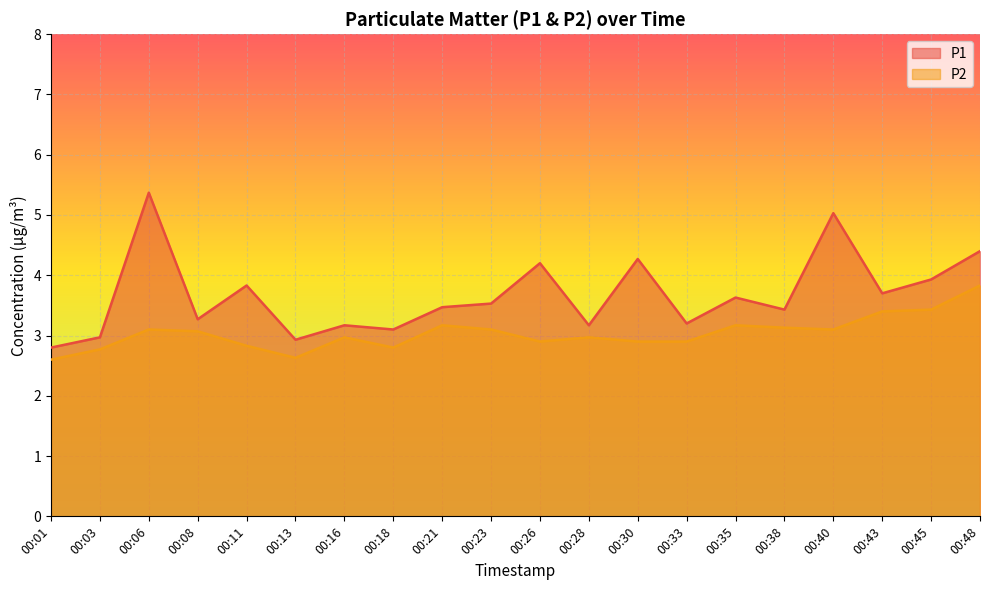

The value of P2 at 00:45 is 0.8. True or false?

False